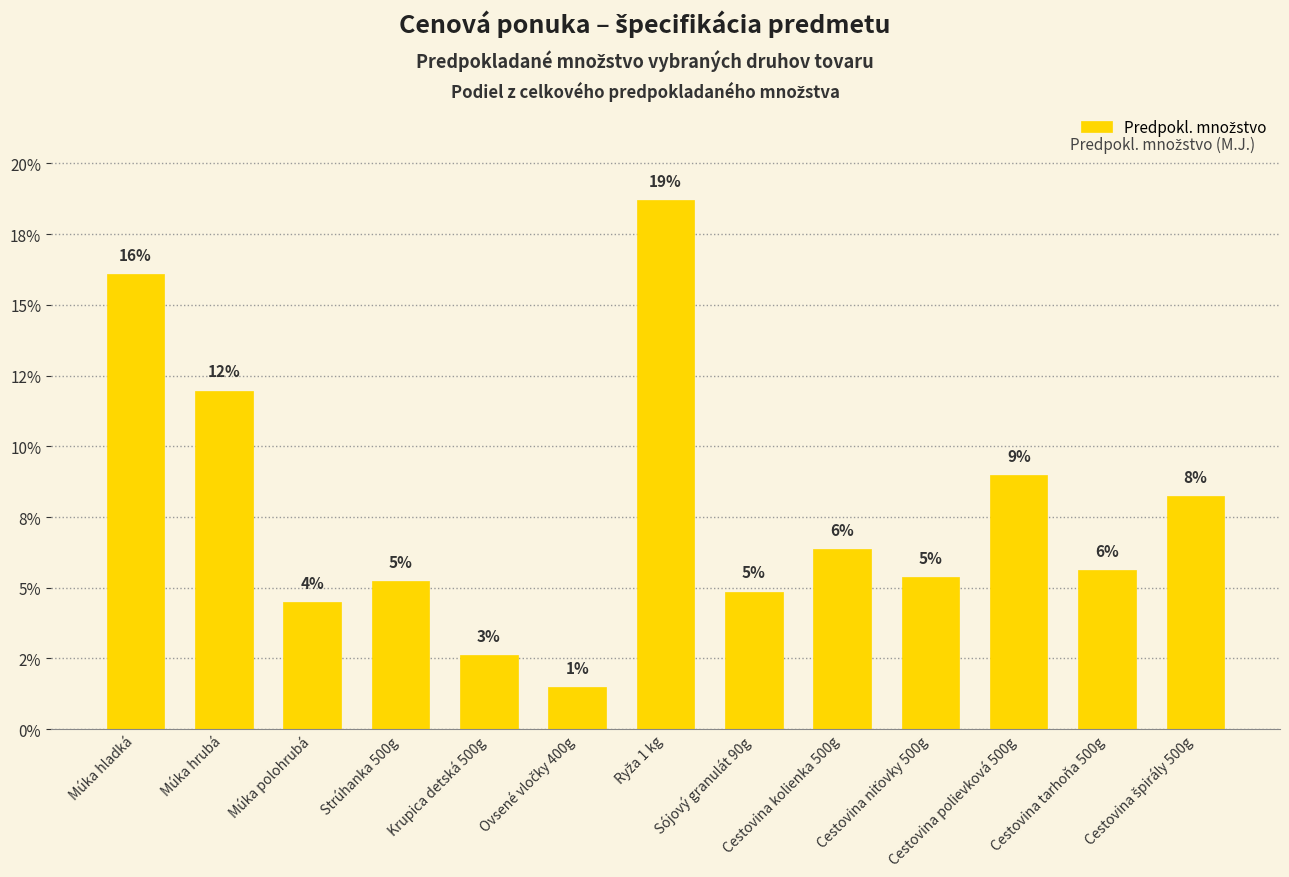

Rank the categories by value from lowest to highest.

Ovsené vločky 400g, Krupica detská 500g, Múka polohrubá, Sójový granulát 90g, Strúhanka 500g, Cestovina niťovky 500g, Cestovina tarhoňa 500g, Cestovina kolienka 500g, Cestovina špirály 500g, Cestovina polievková 500g, Múka hrubá, Múka hladká, Ryža 1 kg